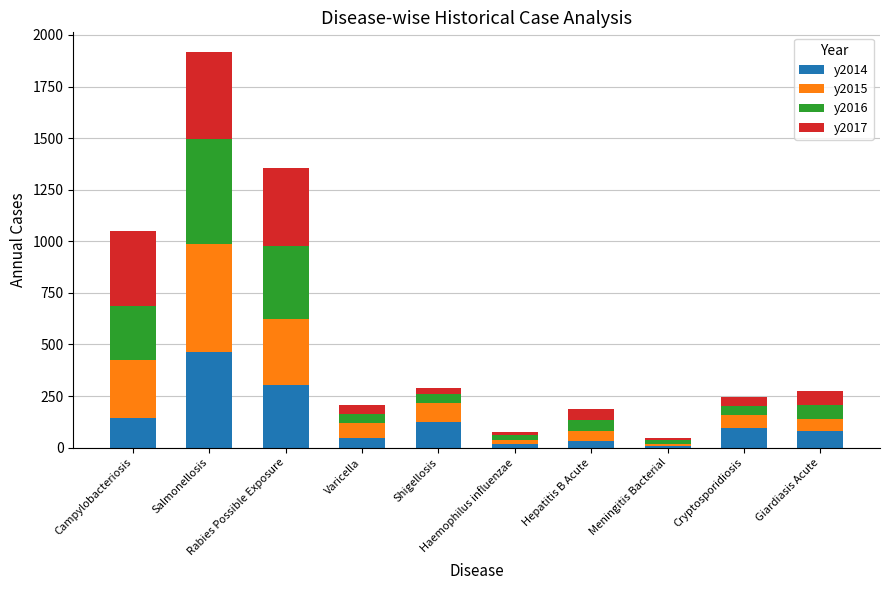

What is the difference between the maximum and minimum values in the y2014 series?

459